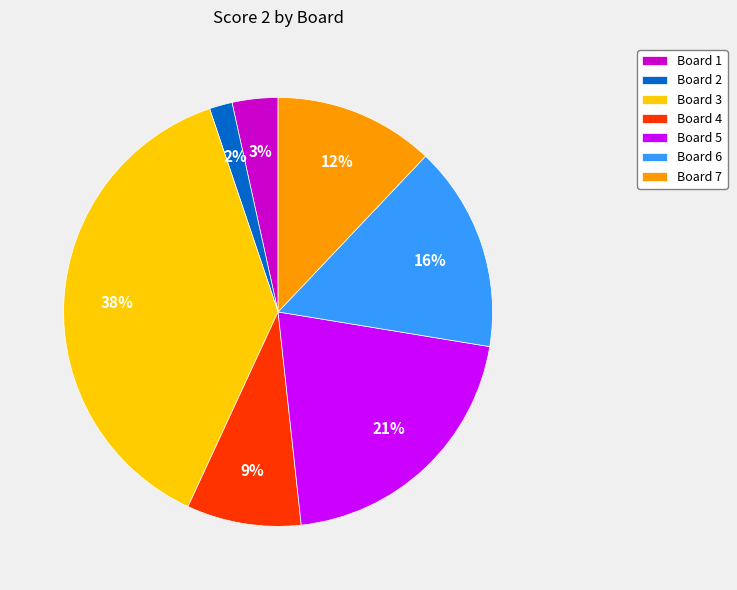

To the nearest percent, what is the difference between the Board 7 and Board 3 slice percentages?

26%